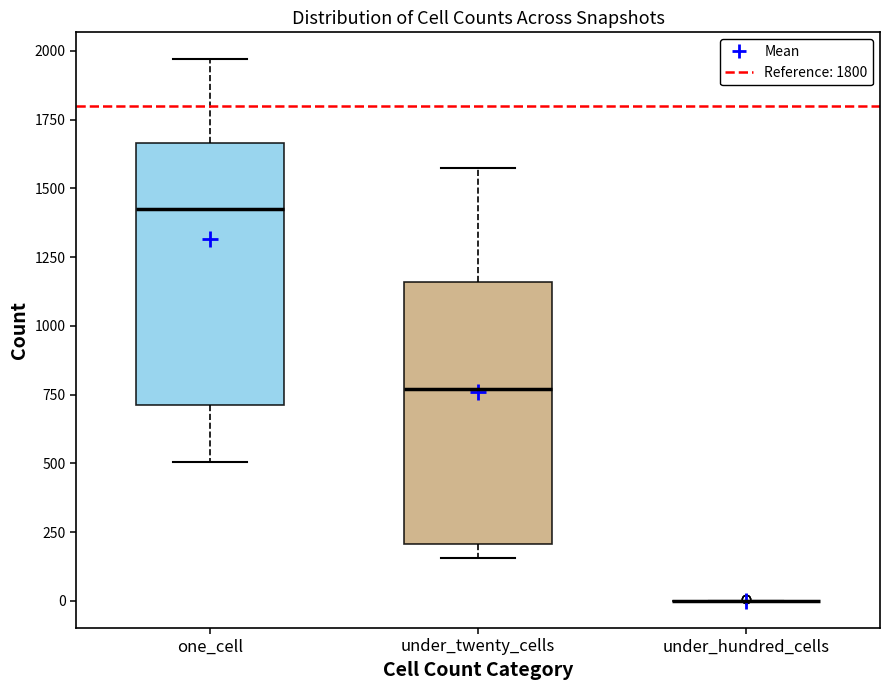

Where does the upper whisker of the box for under_twenty_cells end on the y-axis? The values are not printed on the chart, so give them approximately, as read against the axis.

1550